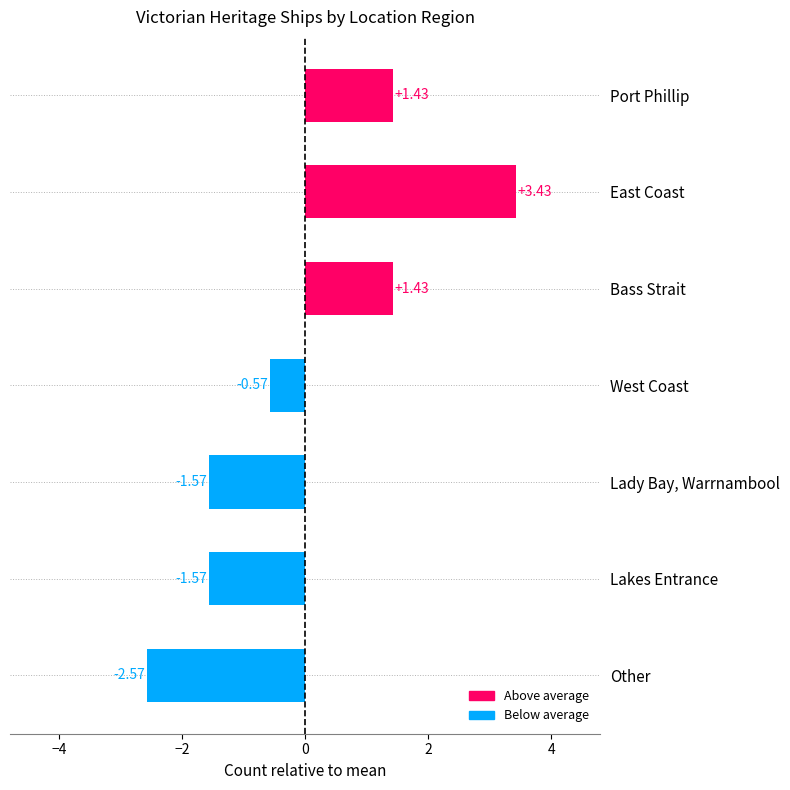

At which label is the value closest to 0?

West Coast